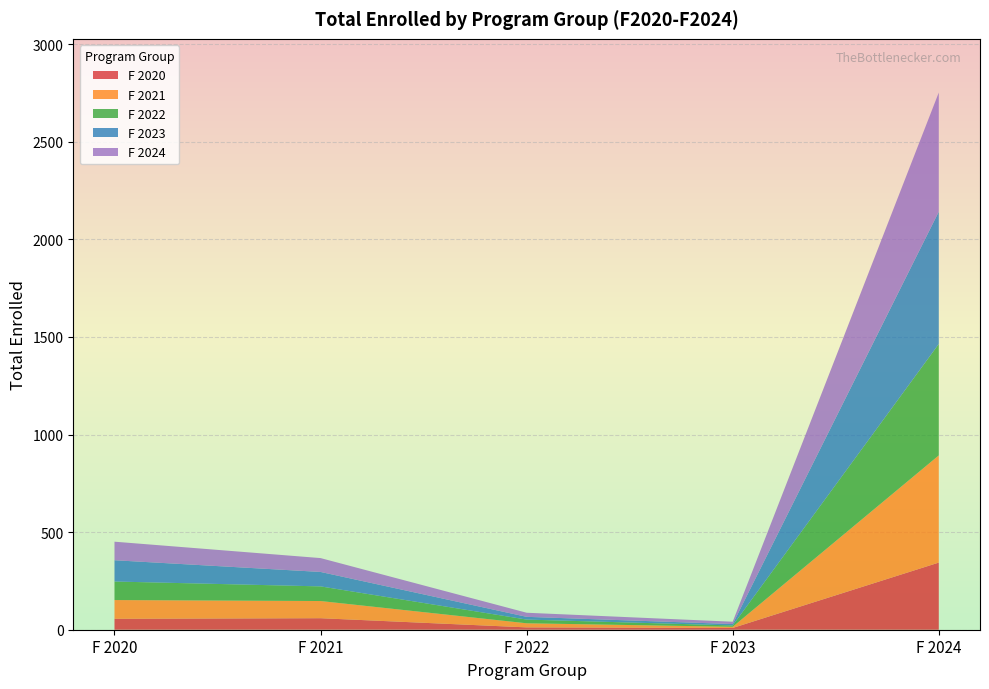

At which category is the sum across all series the highest?

F 2024